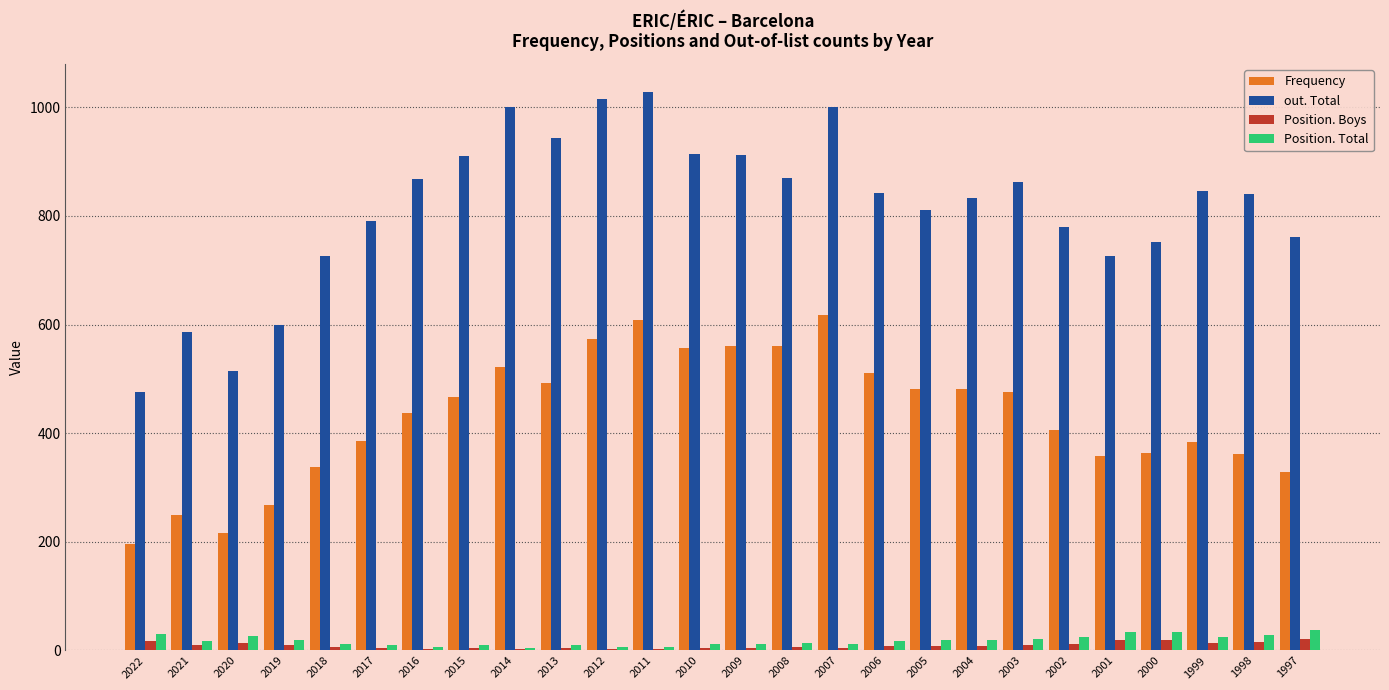

What is the maximum value for Frequency?

617